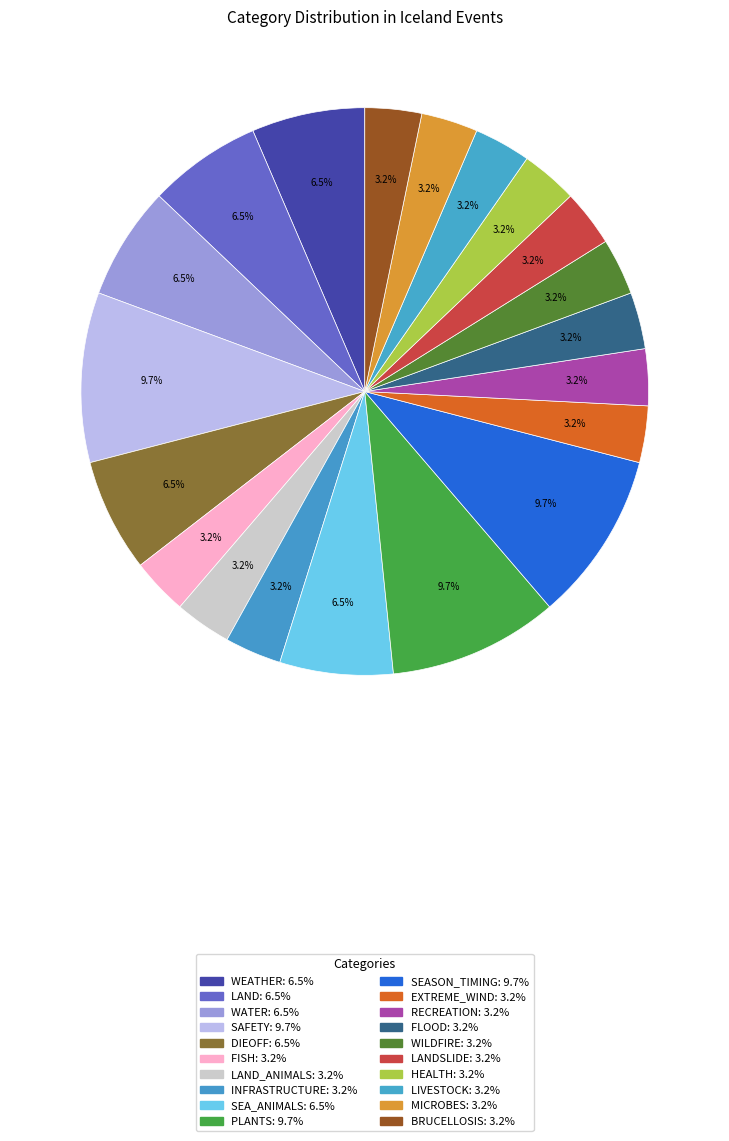

How many slices are in this pie chart?

20